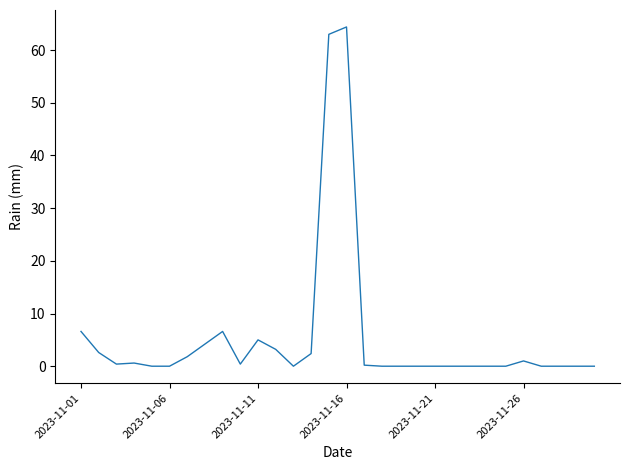

What is the maximum value shown in the chart?

64.4